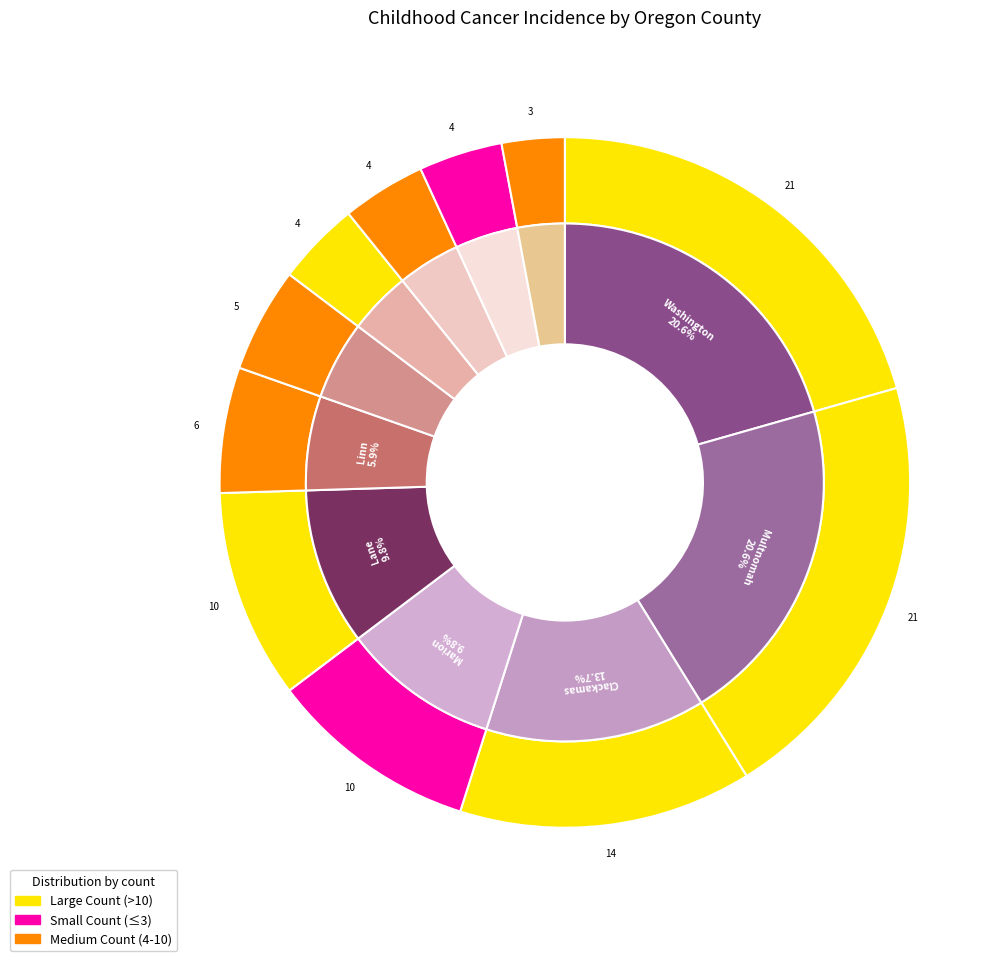

What percentage is the Yamhill County slice, to the nearest percent?

3%